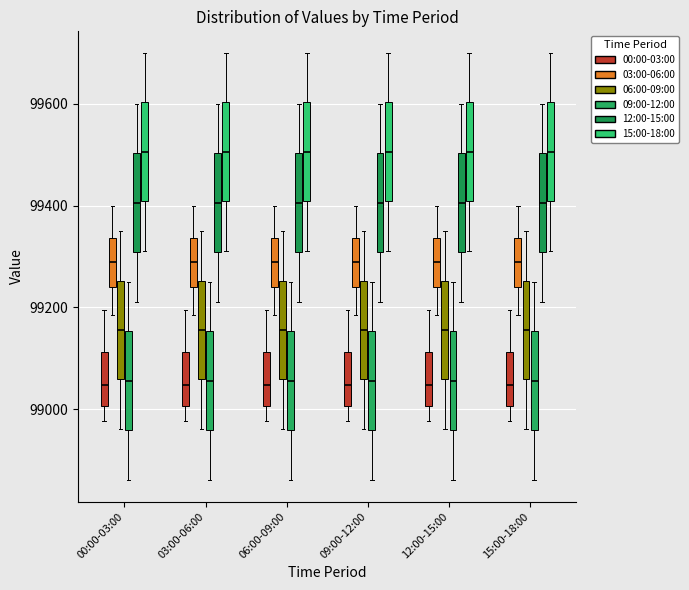

Reading left to right, transcribe this box plot: for each box, give where its median line is, the range the box spans, and where its two whiskers end, as read against the y-axis. The values are not printed on the chart, so give them approximately, as read against the axis.

00:00-03:00 (00:00-03:00): median 99040, box 99000 to 99120, whiskers 98980 to 99200
00:00-03:00 (03:00-06:00): median 99280, box 99240 to 99340, whiskers 99180 to 99400
00:00-03:00 (06:00-09:00): median 99160, box 99060 to 99260, whiskers 98960 to 99360
00:00-03:00 (09:00-12:00): median 99060, box 98960 to 99160, whiskers 98860 to 99260
00:00-03:00 (12:00-15:00): median 99400, box 99300 to 99500, whiskers 99220 to 99600
00:00-03:00 (15:00-18:00): median 99500, box 99400 to 99600, whiskers 99320 to 99700
03:00-06:00 (00:00-03:00): median 99040, box 99000 to 99120, whiskers 98980 to 99200
03:00-06:00 (03:00-06:00): median 99280, box 99240 to 99340, whiskers 99180 to 99400
03:00-06:00 (06:00-09:00): median 99160, box 99060 to 99260, whiskers 98960 to 99360
03:00-06:00 (09:00-12:00): median 99060, box 98960 to 99160, whiskers 98860 to 99260
03:00-06:00 (12:00-15:00): median 99400, box 99300 to 99500, whiskers 99220 to 99600
03:00-06:00 (15:00-18:00): median 99500, box 99400 to 99600, whiskers 99320 to 99700
06:00-09:00 (00:00-03:00): median 99040, box 99000 to 99120, whiskers 98980 to 99200
06:00-09:00 (03:00-06:00): median 99280, box 99240 to 99340, whiskers 99180 to 99400
06:00-09:00 (06:00-09:00): median 99160, box 99060 to 99260, whiskers 98960 to 99360
06:00-09:00 (09:00-12:00): median 99060, box 98960 to 99160, whiskers 98860 to 99260
06:00-09:00 (12:00-15:00): median 99400, box 99300 to 99500, whiskers 99220 to 99600
06:00-09:00 (15:00-18:00): median 99500, box 99400 to 99600, whiskers 99320 to 99700
09:00-12:00 (00:00-03:00): median 99040, box 99000 to 99120, whiskers 98980 to 99200
09:00-12:00 (03:00-06:00): median 99280, box 99240 to 99340, whiskers 99180 to 99400
09:00-12:00 (06:00-09:00): median 99160, box 99060 to 99260, whiskers 98960 to 99360
09:00-12:00 (09:00-12:00): median 99060, box 98960 to 99160, whiskers 98860 to 99260
09:00-12:00 (12:00-15:00): median 99400, box 99300 to 99500, whiskers 99220 to 99600
09:00-12:00 (15:00-18:00): median 99500, box 99400 to 99600, whiskers 99320 to 99700
12:00-15:00 (00:00-03:00): median 99040, box 99000 to 99120, whiskers 98980 to 99200
12:00-15:00 (03:00-06:00): median 99280, box 99240 to 99340, whiskers 99180 to 99400
12:00-15:00 (06:00-09:00): median 99160, box 99060 to 99260, whiskers 98960 to 99360
12:00-15:00 (09:00-12:00): median 99060, box 98960 to 99160, whiskers 98860 to 99260
12:00-15:00 (12:00-15:00): median 99400, box 99300 to 99500, whiskers 99220 to 99600
12:00-15:00 (15:00-18:00): median 99500, box 99400 to 99600, whiskers 99320 to 99700
15:00-18:00 (00:00-03:00): median 99040, box 99000 to 99120, whiskers 98980 to 99200
15:00-18:00 (03:00-06:00): median 99280, box 99240 to 99340, whiskers 99180 to 99400
15:00-18:00 (06:00-09:00): median 99160, box 99060 to 99260, whiskers 98960 to 99360
15:00-18:00 (09:00-12:00): median 99060, box 98960 to 99160, whiskers 98860 to 99260
15:00-18:00 (12:00-15:00): median 99400, box 99300 to 99500, whiskers 99220 to 99600
15:00-18:00 (15:00-18:00): median 99500, box 99400 to 99600, whiskers 99320 to 99700